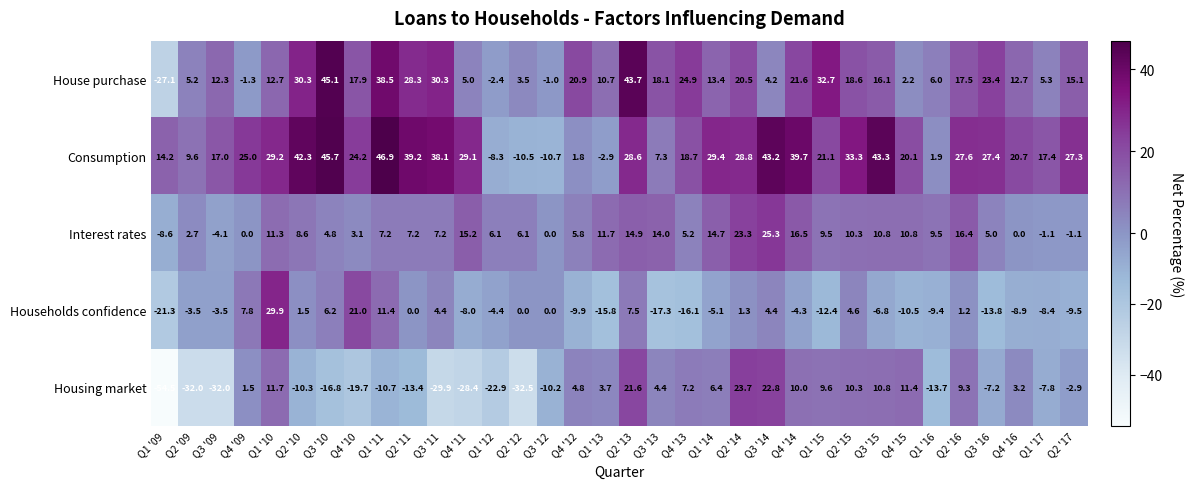

At which category is the sum across all series the highest?

Q2 '13